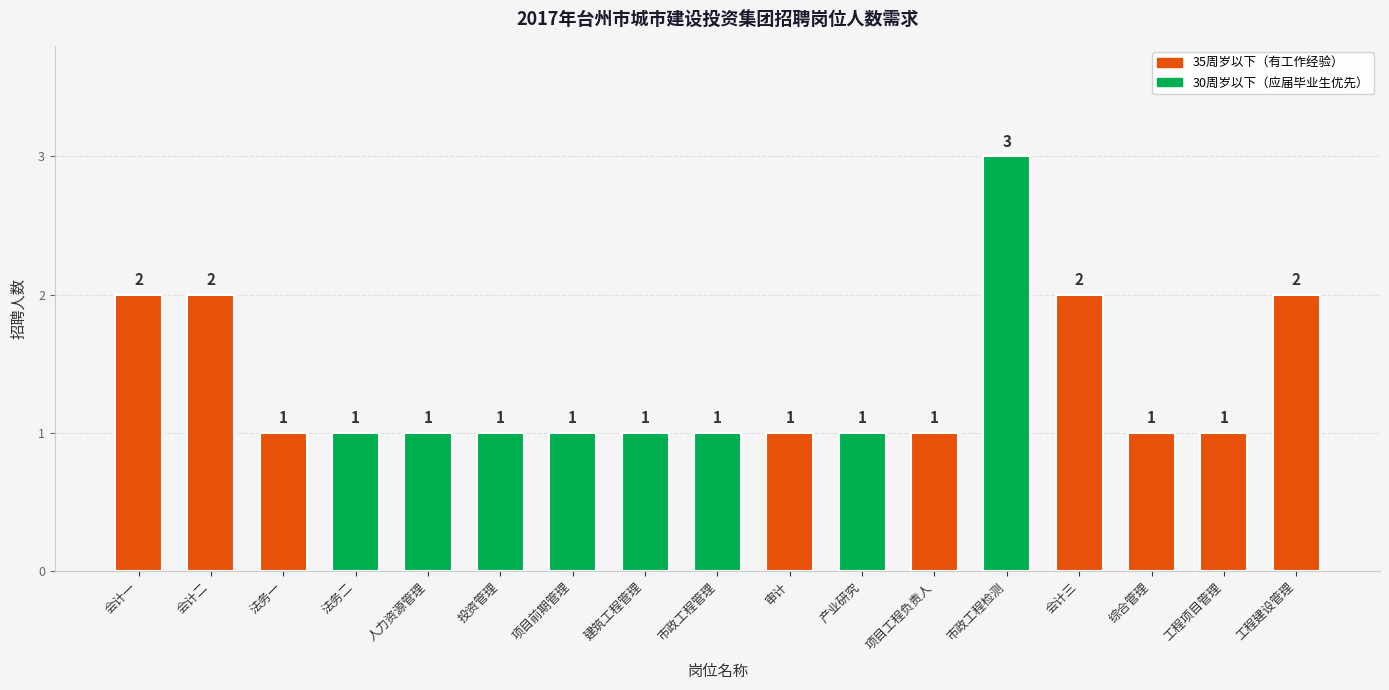

Read the value at 会计一.

2